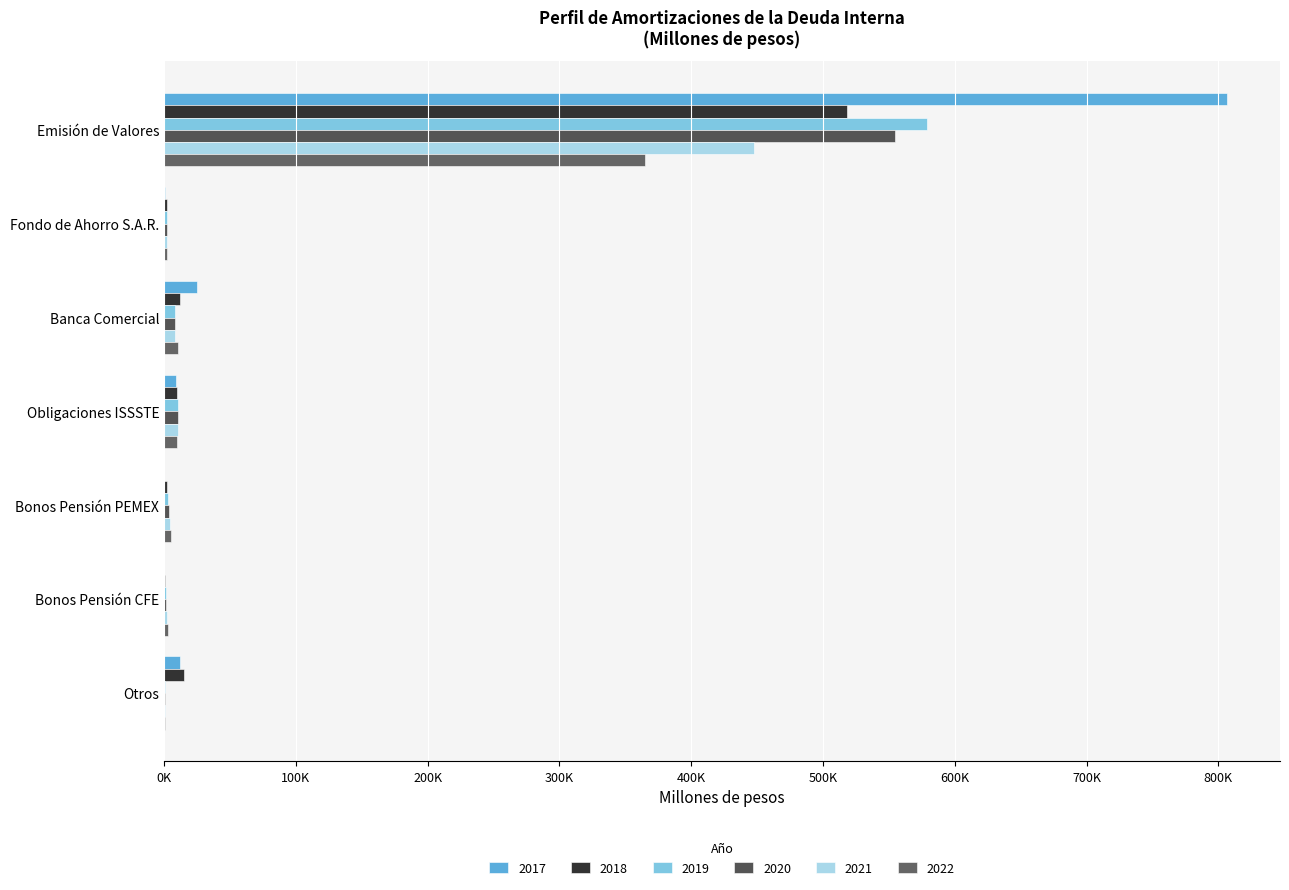

How many bars are there in total?

42